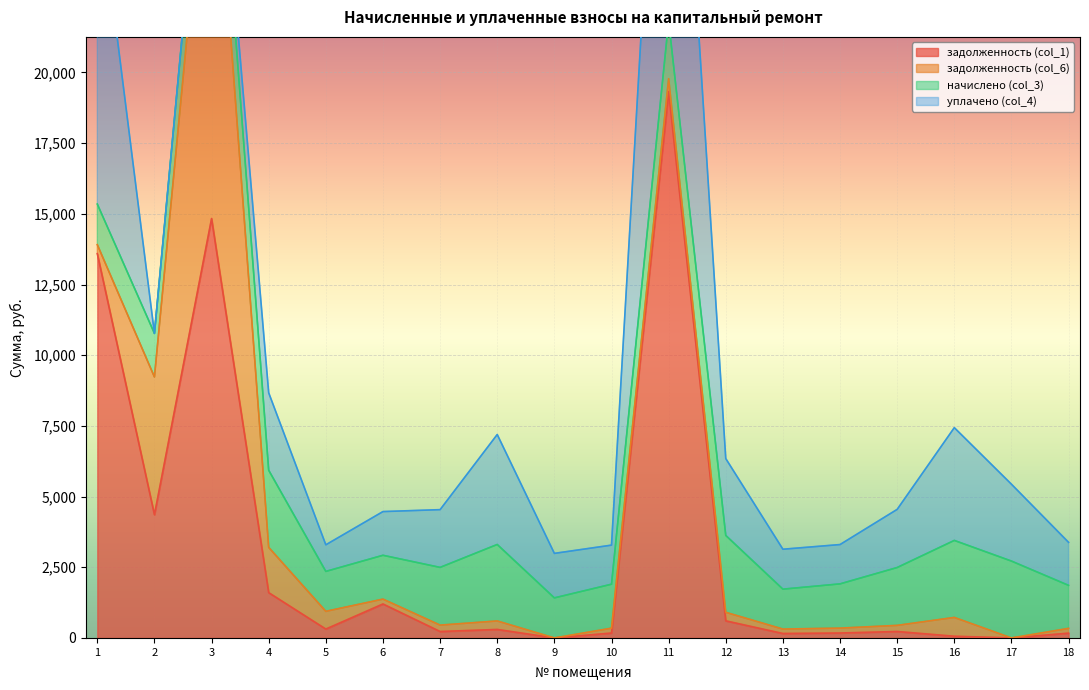

Reading right to left, transcribe all the data shown in this chart.

задолженность (col_1): 169.1	0.0	60.0	227.4	173.8	156.9	604.2	19325.8	172.8	0.0	300.5	226.8	1201.2	313.8	1601.5	14833.5	4358.6	13591.3
задолженность (col_6): 169.1	0.0	665.3	217.1	173.8	156.9	302.1	453.7	172.8	0.0	300.5	226.8	172.2	627.5	1601.5	15523.6	4872.2	319.1
начислено (col_3): 1521.6	2718.9	2723.7	2046.3	1564.6	1411.9	2718.9	2041.6	1555.0	1416.7	2704.6	2041.6	1550.2	1411.9	2728.4	2070.2	1540.7	1435.8
уплачено (col_4): 1521.6	2718.9	3988.5	2056.6	1390.7	1411.9	2719.1	16332.5	1382.2	1574.1	3889.8	2042.5	1545.7	941.3	2739.3	0.0	0.0	11486.2